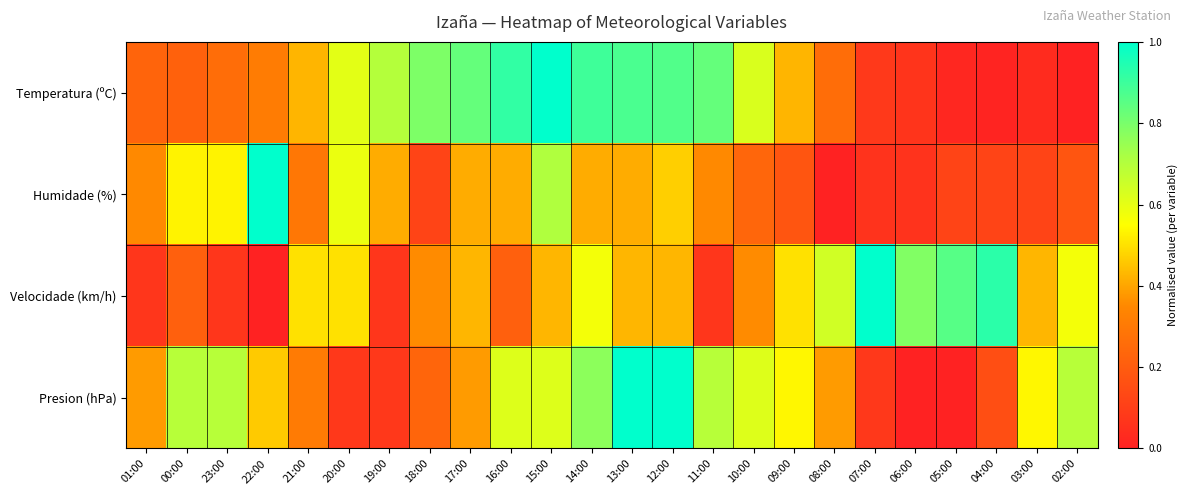

At which category is the sum across all series the highest?

12:00